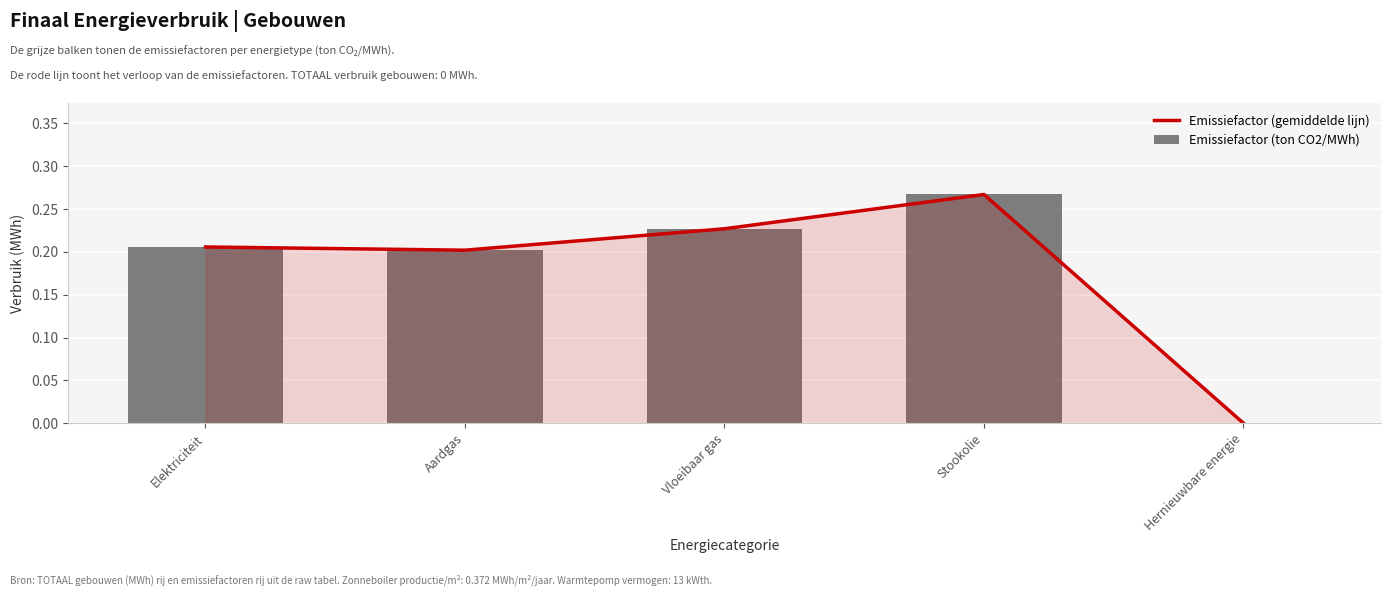

At which category is the sum across all series the highest?

Stookolie